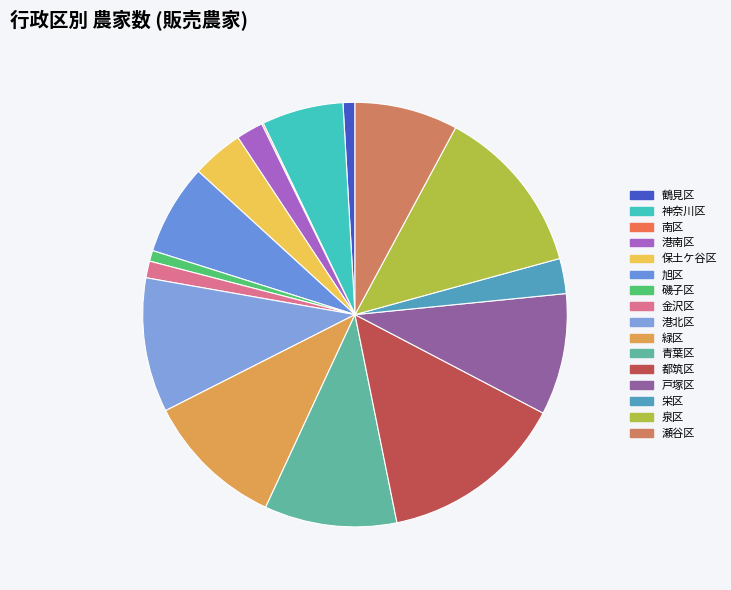

How many segments does this pie chart have?

16